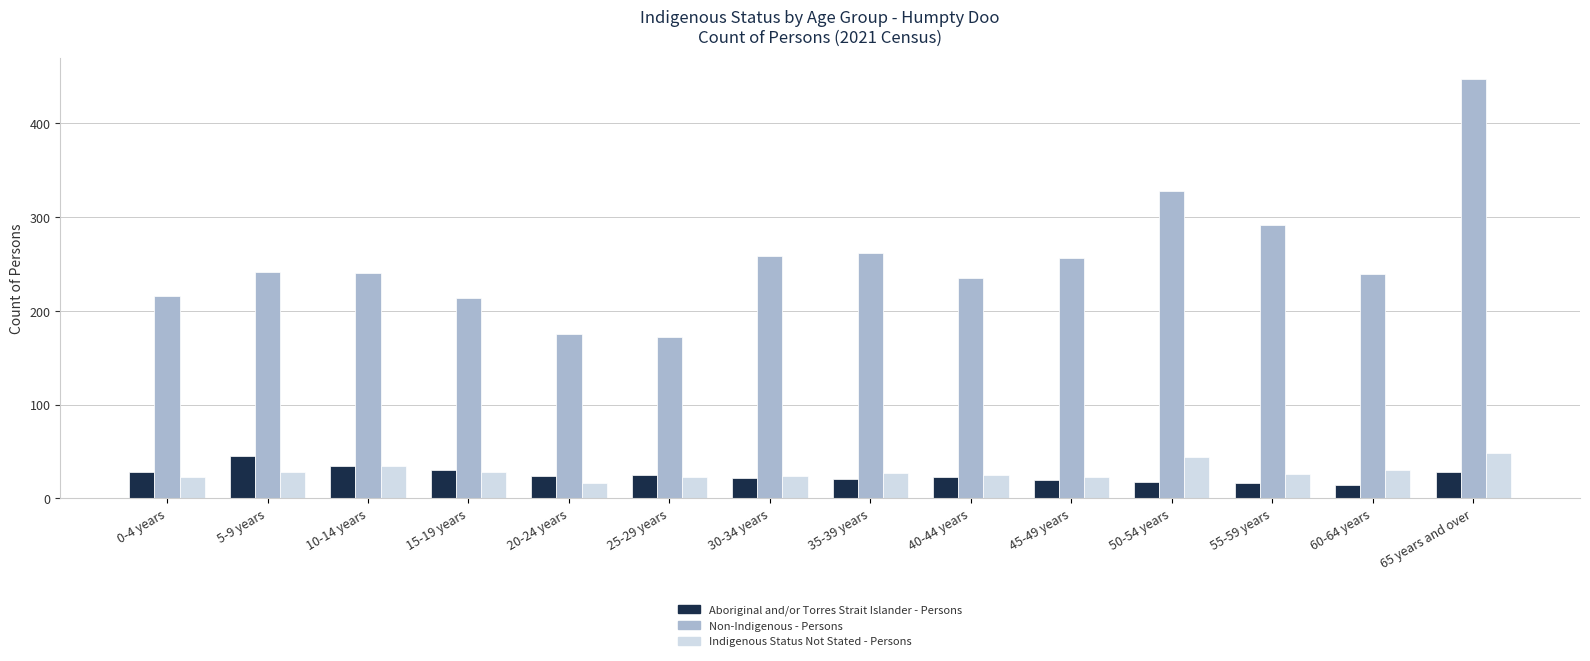

What is the difference between the Indigenous Status Not Stated - Persons values at 60-64 years and 20-24 years?

14